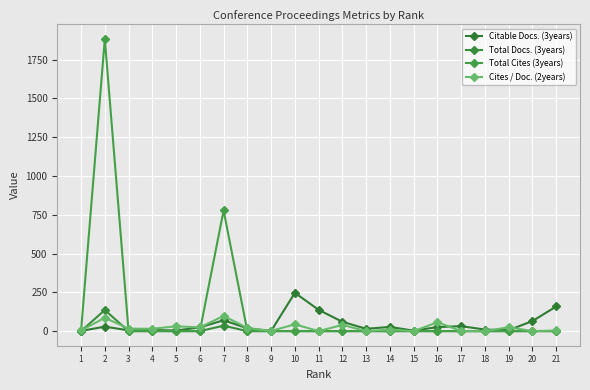

What are all the series names shown in the legend?

Citable Docs. (3years), Total Docs. (3years), Total Cites (3years), Cites / Doc. (2years)